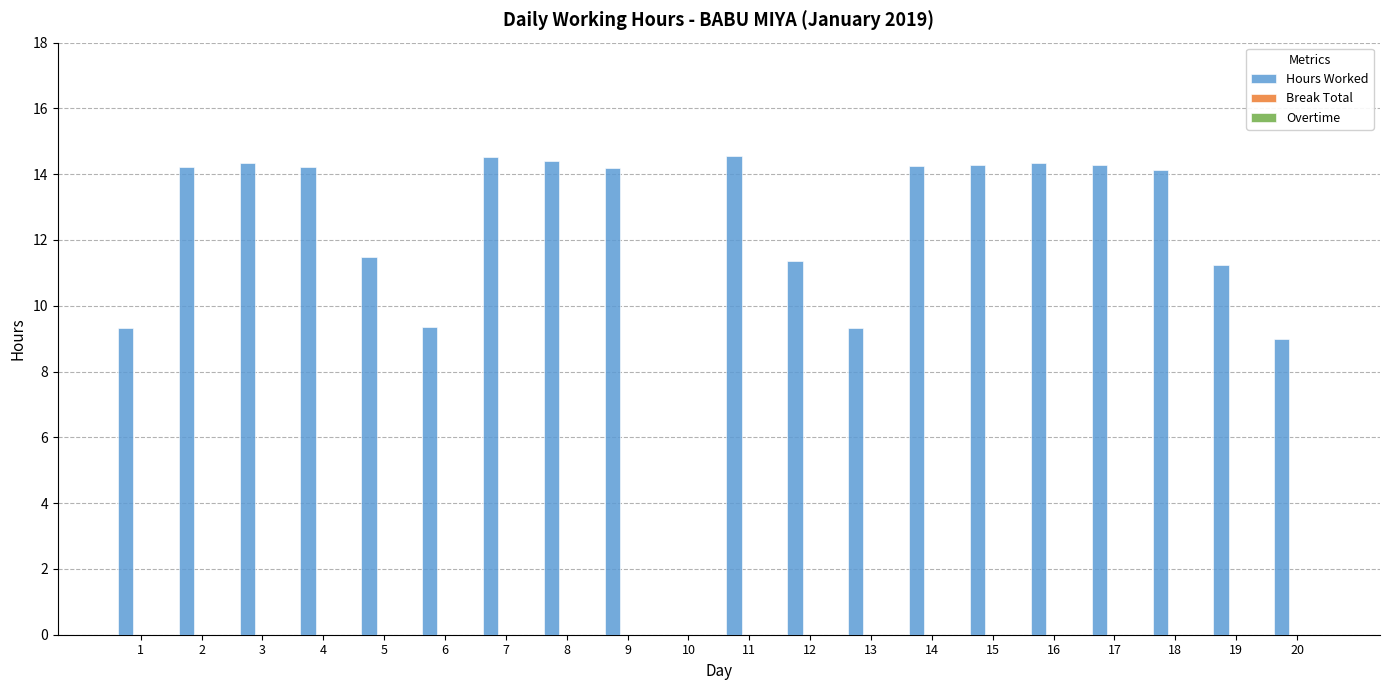

What is the ratio of the value at 20 to the value at 14?

0.6